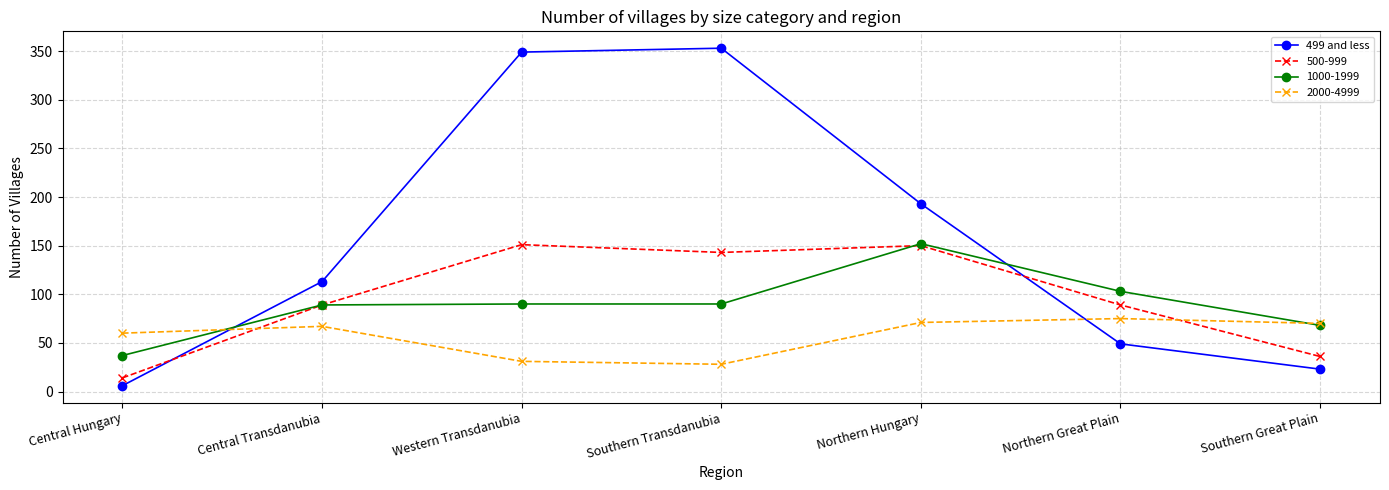

Rank the series at Southern Transdanubia from highest to lowest value.

499 and less, 500-999, 1000-1999, 2000-4999